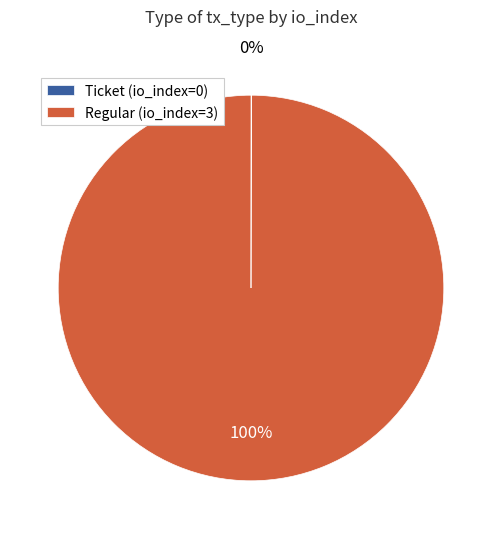

Which category has the biggest portion of the pie?

Regular (io_index=3)